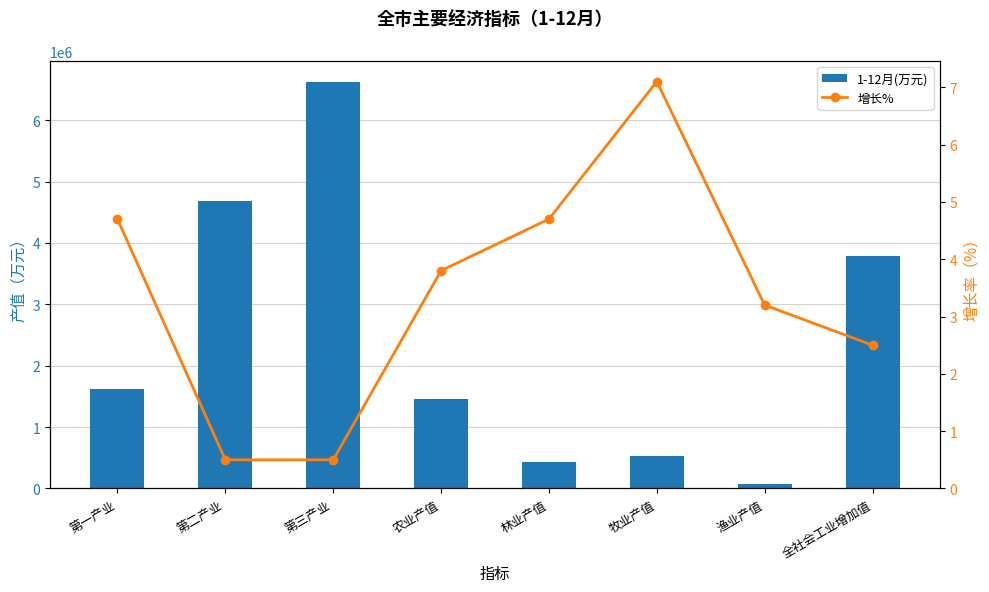

What is the total value across all series at 第二产业?

4691481.2